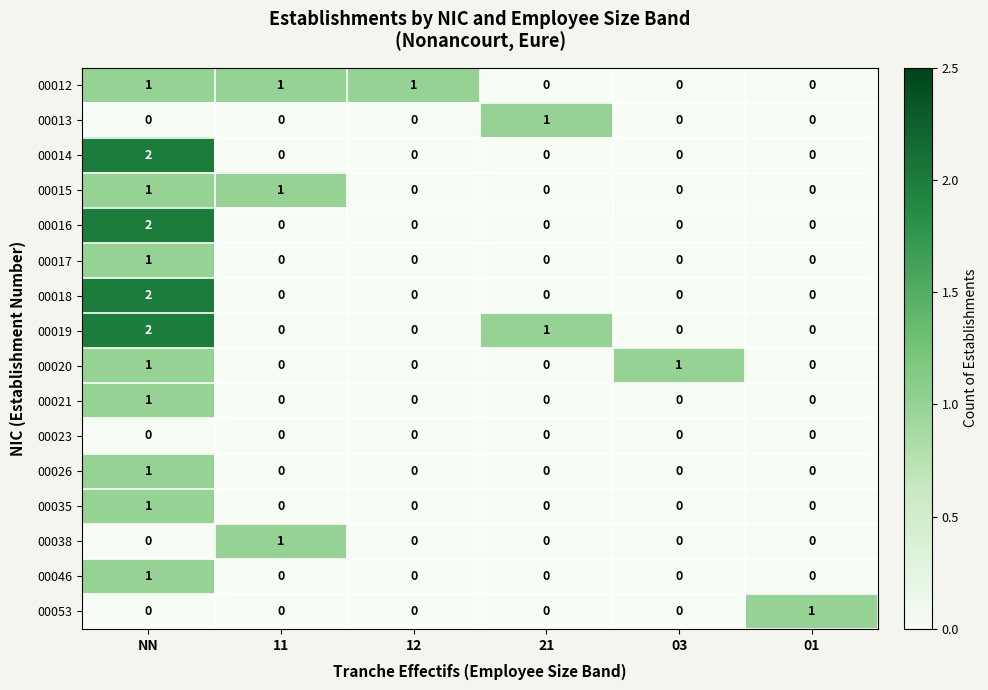

The value of 00026 at 01 is 0. True or false?

True